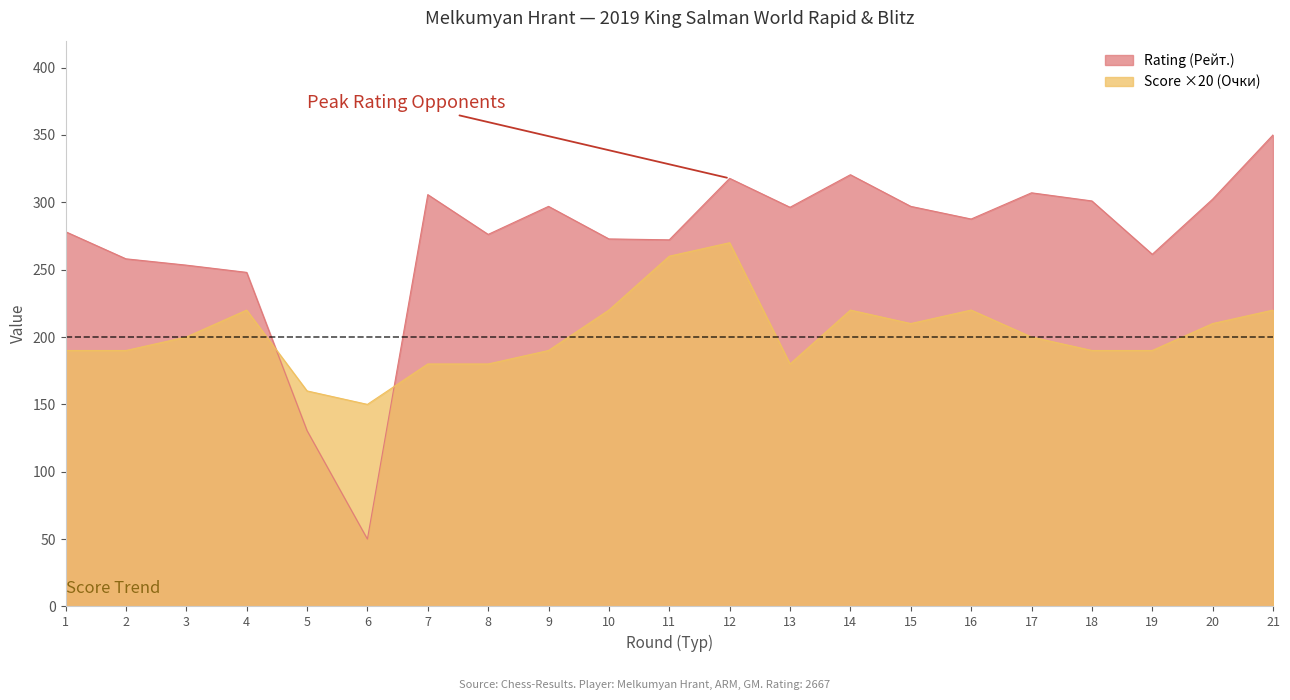

Reading left to right, what are all the values shown in this chart?

Rating (Рейт.): 1=278.2	2=258.1	3=253.4	4=248.0	5=130.5	6=50.0	7=305.7	8=276.2	9=297.0	10=272.8	11=272.1	12=317.8	13=296.3	14=320.5	15=297.0	16=287.6	17=307.0	18=301.0	19=261.4	20=302.3	21=350.0
Score (Очки): 1=190.0	2=190.0	3=200.0	4=220.0	5=160.0	6=150.0	7=180.0	8=180.0	9=190.0	10=220.0	11=260.0	12=270.0	13=180.0	14=220.0	15=210.0	16=220.0	17=200.0	18=190.0	19=190.0	20=210.0	21=220.0